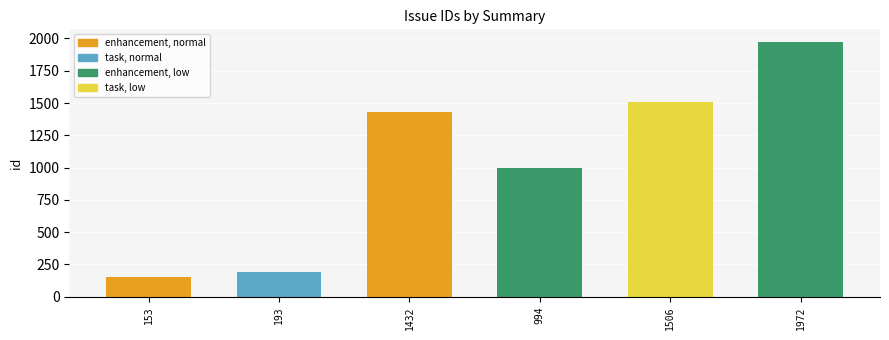

True or false: the data shows 664 at 1972.

False